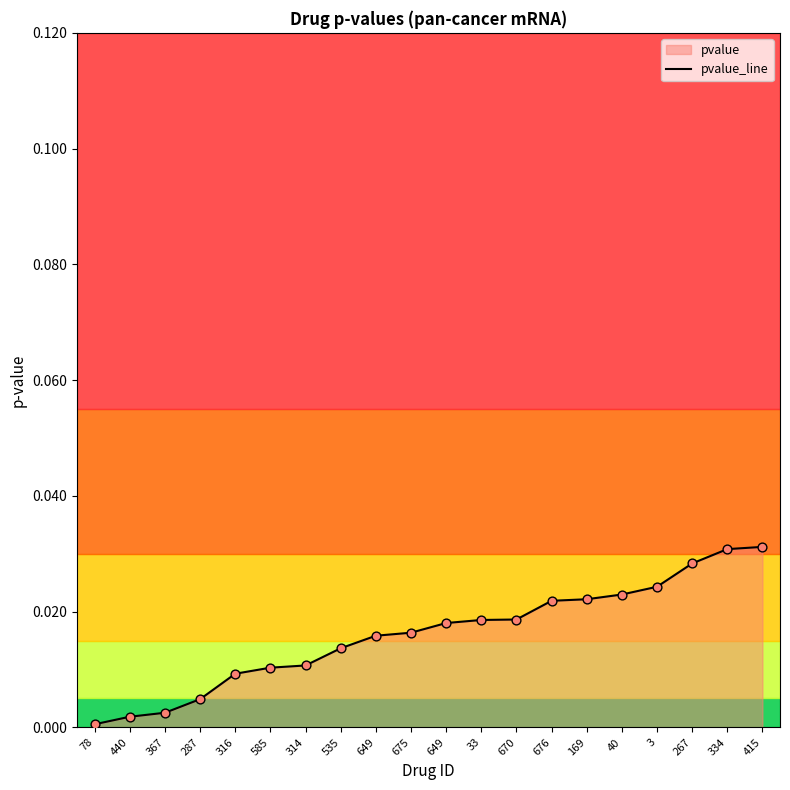

Which has a higher value, 585 or 3?

3